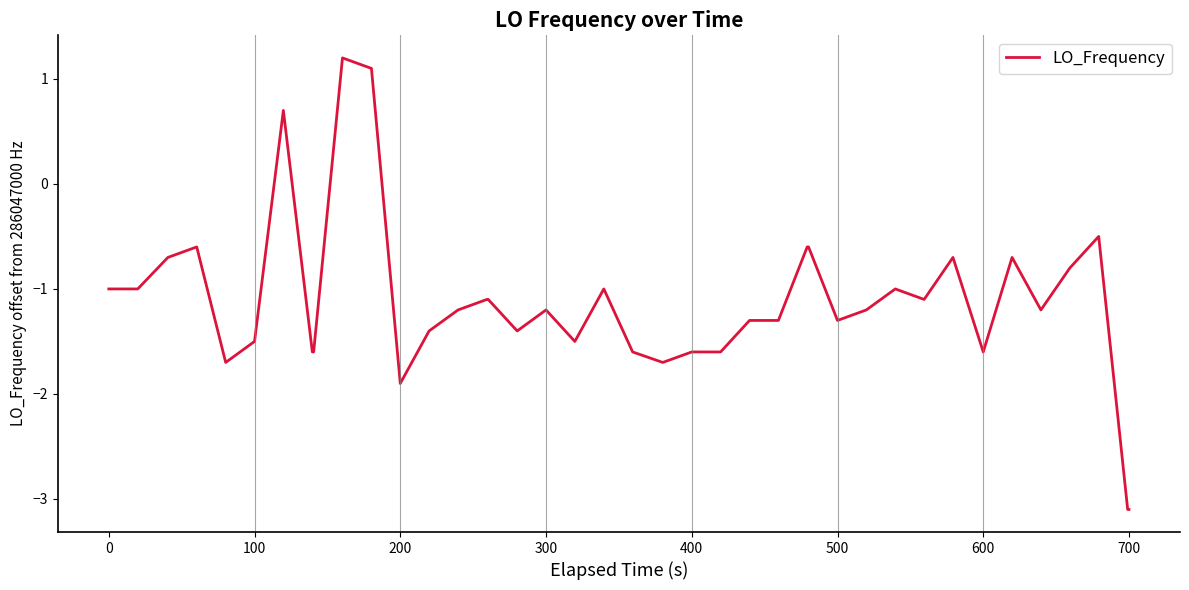

What is the sum of all values?

-45.1